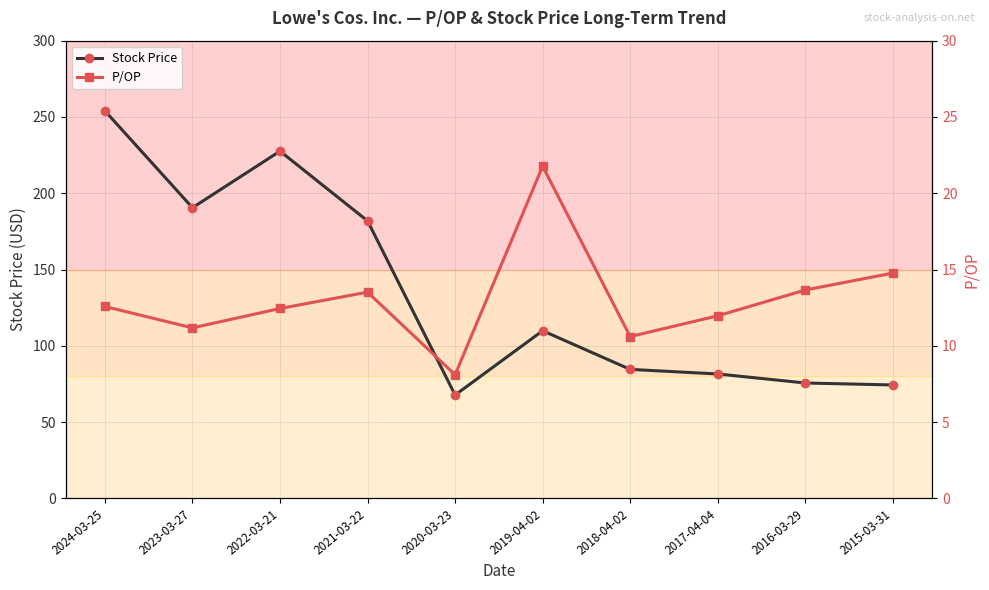

What is the difference between the maximum and minimum values in the Stock Price series?

186.2